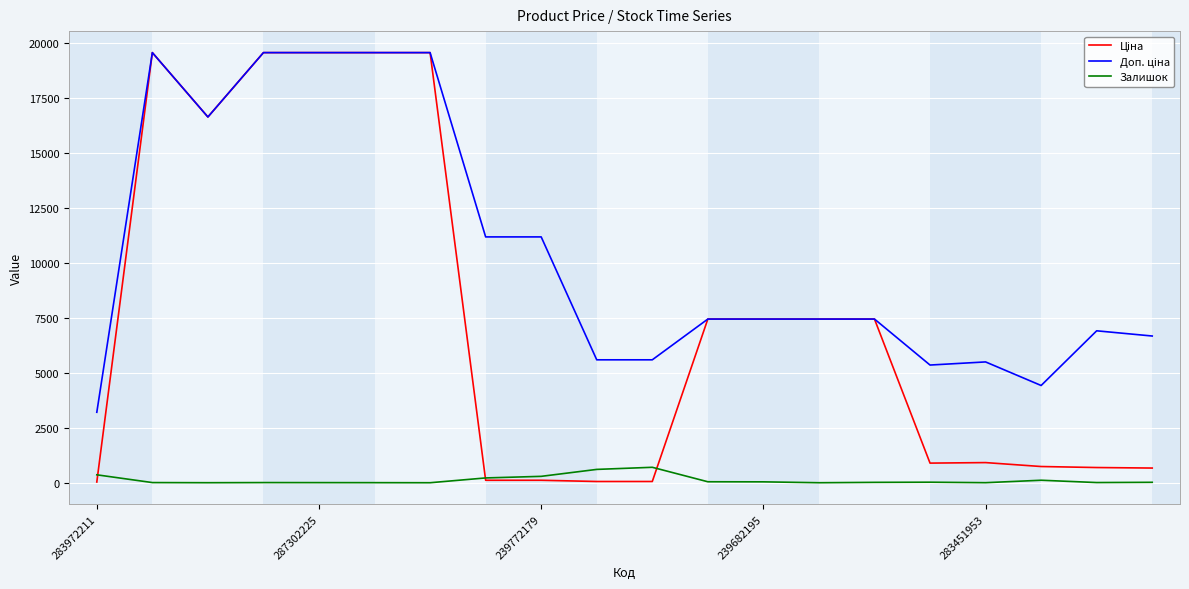

What is the maximum value for Залишок?

702.0